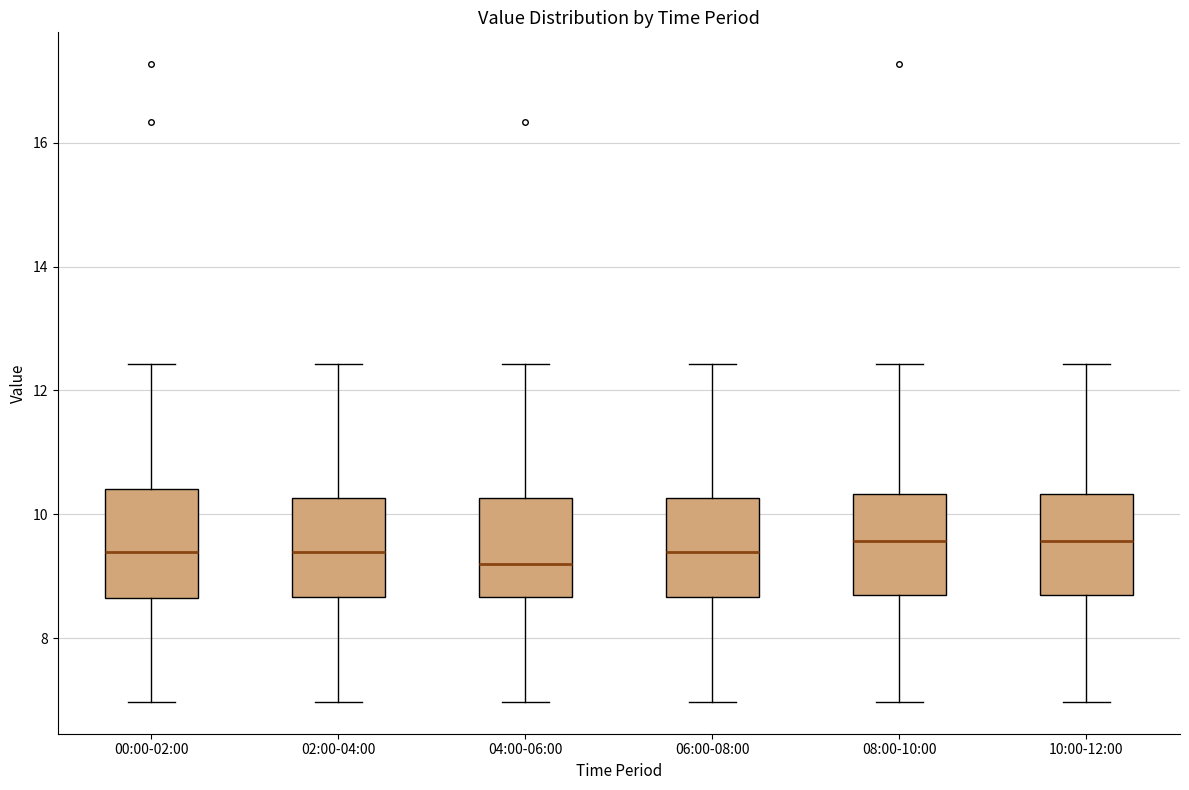

Reading left to right, read every box against the y-axis: the position of its median line, the range the box covers, and the ends of its whiskers. The values are not printed on the chart, so give them approximately, as read against the axis.

00:00-02:00: median 9.4, box 8.6 to 10.4, whiskers 7.0 to 12.4
02:00-04:00: median 9.4, box 8.6 to 10.2, whiskers 7.0 to 12.4
04:00-06:00: median 9.2, box 8.6 to 10.2, whiskers 7.0 to 12.4
06:00-08:00: median 9.4, box 8.6 to 10.2, whiskers 7.0 to 12.4
08:00-10:00: median 9.6, box 8.6 to 10.4, whiskers 7.0 to 12.4
10:00-12:00: median 9.6, box 8.6 to 10.4, whiskers 7.0 to 12.4